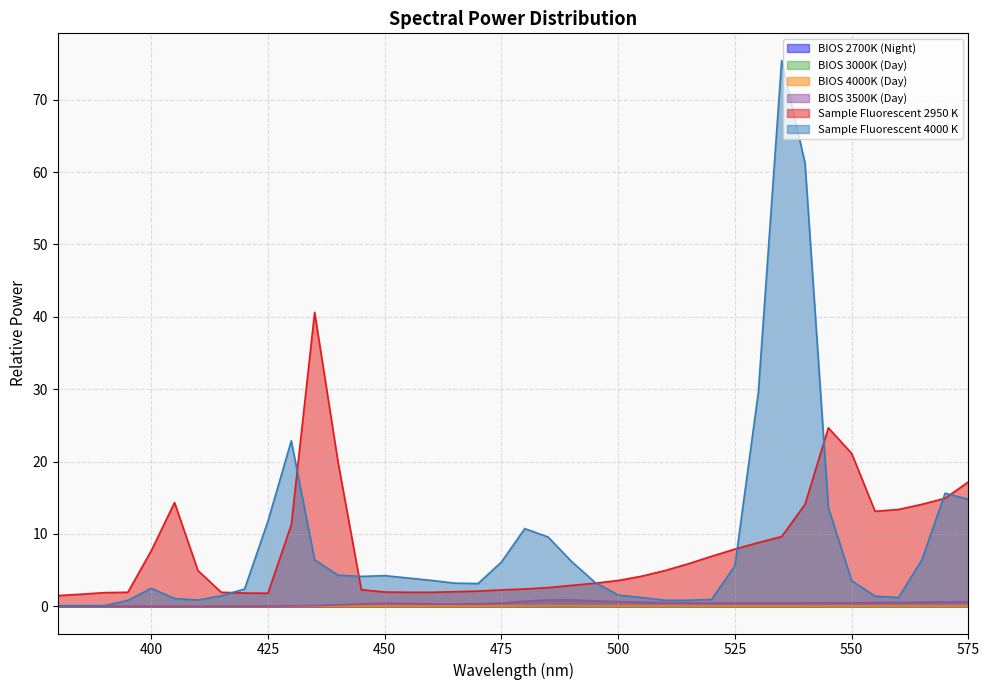

Reading left to right, extract all data points from this chart.

BIOS 2700K (Night): 380=0.0	385=0.0	390=0.0	395=0.0	400=0.0	405=0.0	410=0.0	415=0.0	420=0.0	425=0.0	430=0.0	435=0.0	440=0.0	445=0.0	450=0.0	455=0.0	460=0.0	465=0.0	470=0.0	475=0.0	480=0.0	485=0.0	490=0.0	495=0.0	500=0.0	505=0.0	510=0.0	515=0.0	520=0.0	525=0.0	530=0.0	535=0.0	540=0.0	545=0.0	550=0.0	555=0.0	560=0.0	565=0.0	570=0.0	575=0.0
BIOS 3000K (Day): 380=0.0	385=0.0	390=0.0	395=0.0	400=0.0	405=0.0	410=0.0	415=0.0	420=0.0	425=0.0	430=0.0	435=0.0	440=0.0	445=0.0	450=0.0	455=0.0	460=0.0	465=0.0	470=0.0	475=0.0	480=0.0	485=0.0	490=0.0	495=0.0	500=0.0	505=0.0	510=0.0	515=0.0	520=0.0	525=0.0	530=0.0	535=0.0	540=0.0	545=0.0	550=0.0	555=0.0	560=0.0	565=0.0	570=0.0	575=0.0
BIOS 4000K (Day): 380=0.0	385=0.0	390=0.0	395=0.0	400=0.0	405=0.0	410=0.0	415=0.0	420=0.0	425=0.0	430=0.0	435=0.0	440=0.0	445=0.0	450=0.0	455=0.0	460=0.0	465=0.0	470=0.0	475=0.1	480=0.1	485=0.1	490=0.1	495=0.1	500=0.0	505=0.0	510=0.0	515=0.0	520=0.0	525=0.0	530=0.0	535=0.0	540=0.0	545=0.0	550=0.0	555=0.0	560=0.0	565=0.0	570=0.0	575=0.0
BIOS 3500K (Day): 380=0.0	385=0.0	390=0.0	395=0.0	400=0.0	405=0.0	410=0.0	415=0.0	420=0.0	425=0.0	430=0.0	435=0.1	440=0.2	445=0.3	450=0.4	455=0.4	460=0.3	465=0.3	470=0.3	475=0.4	480=0.7	485=0.9	490=0.9	495=0.7	500=0.6	505=0.6	510=0.5	515=0.5	520=0.4	525=0.4	530=0.4	535=0.4	540=0.4	545=0.5	550=0.5	555=0.5	560=0.5	565=0.6	570=0.6	575=0.6
Sample Fluorescent 2950 K: 380=1.5	385=1.7	390=1.9	395=1.9	400=7.6	405=14.3	410=4.9	415=1.9	420=1.8	425=1.8	430=11.3	435=40.6	440=20.0	445=2.3	450=2.0	455=1.9	460=1.9	465=2.0	470=2.1	475=2.3	480=2.4	485=2.6	490=2.9	495=3.2	500=3.6	505=4.1	510=4.9	515=5.9	520=6.9	525=7.9	530=8.8	535=9.6	540=14.1	545=24.7	550=21.1	555=13.1	560=13.4	565=14.1	570=14.9	575=17.2
Sample Fluorescent 4000 K: 380=0.1	385=0.1	390=0.1	395=0.8	400=2.5	405=1.1	410=0.8	415=1.4	420=2.4	425=11.8	430=22.9	435=6.4	440=4.3	445=4.1	450=4.2	455=3.9	460=3.6	465=3.2	470=3.1	475=6.1	480=10.7	485=9.6	490=6.2	495=3.3	500=1.5	505=1.2	510=0.8	515=0.8	520=0.9	525=5.6	530=29.5	535=75.4	540=61.3	545=13.6	550=3.5	555=1.4	560=1.2	565=6.4	570=15.6	575=14.8